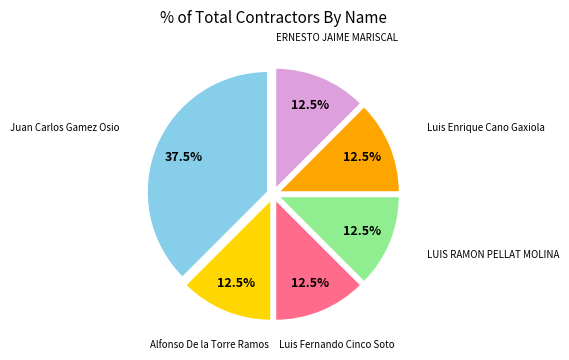

Approximately how many times larger is the value at Luis Enrique Cano Gaxiola compared to Juan Carlos Gamez Osio?

0.3